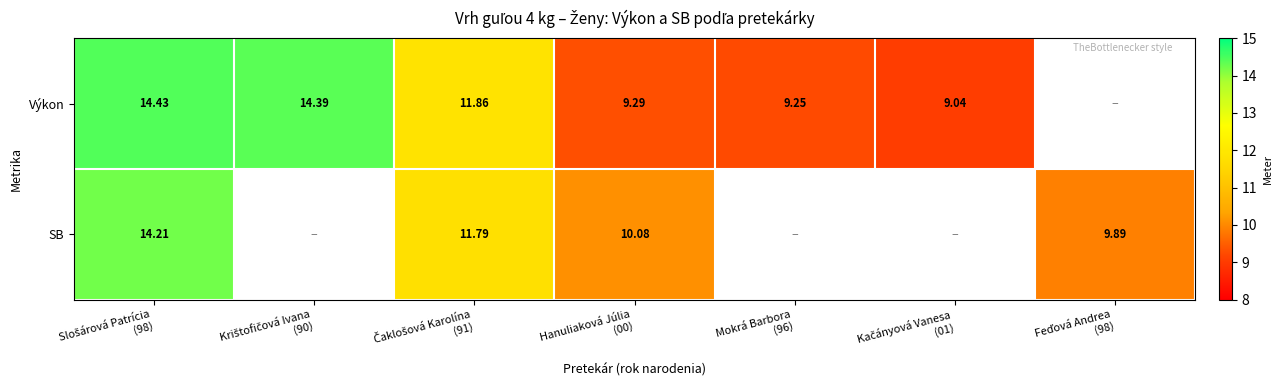

What value does the Výkon series have at Čaklošová Karolína (91)?

11.9